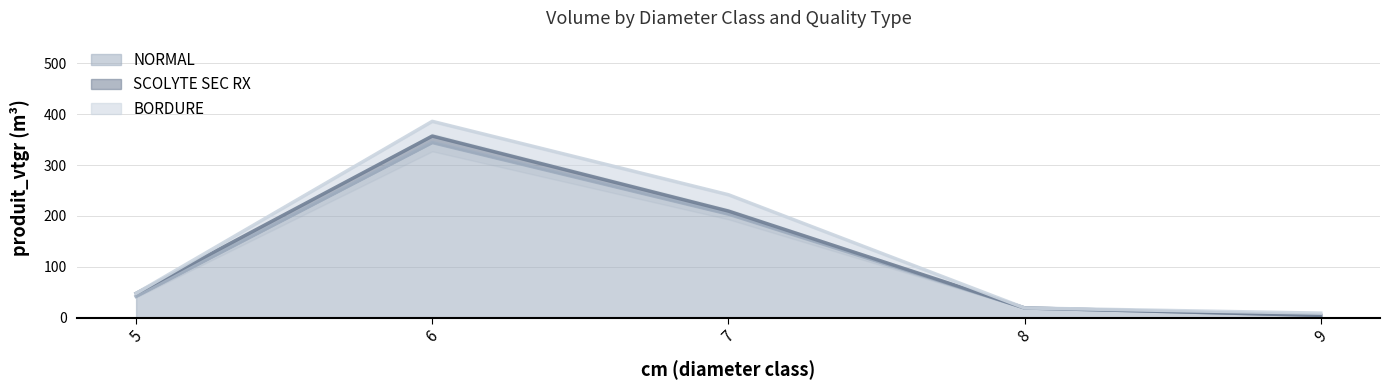

What is the sum of all NORMAL values?

613.8